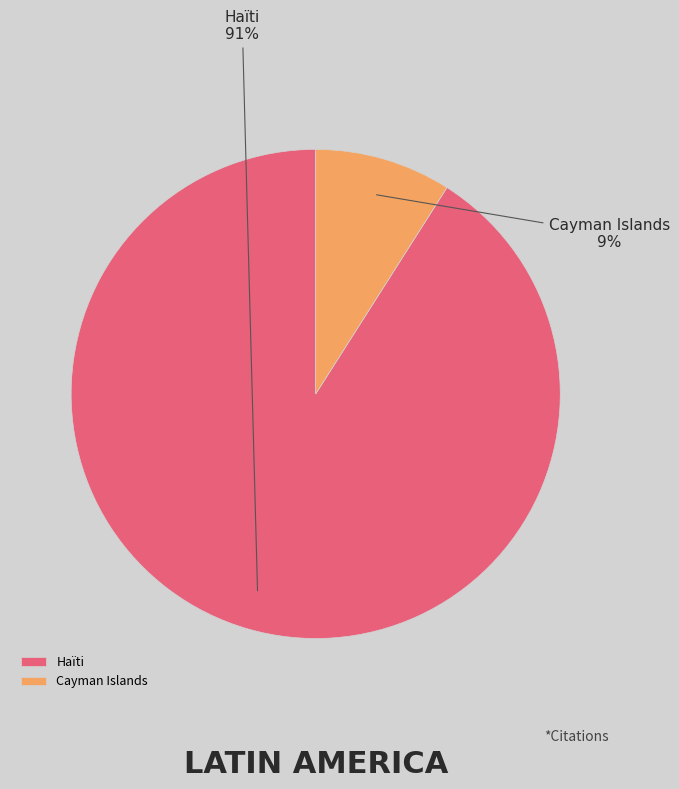

Is there a majority slice in this chart?

Yes